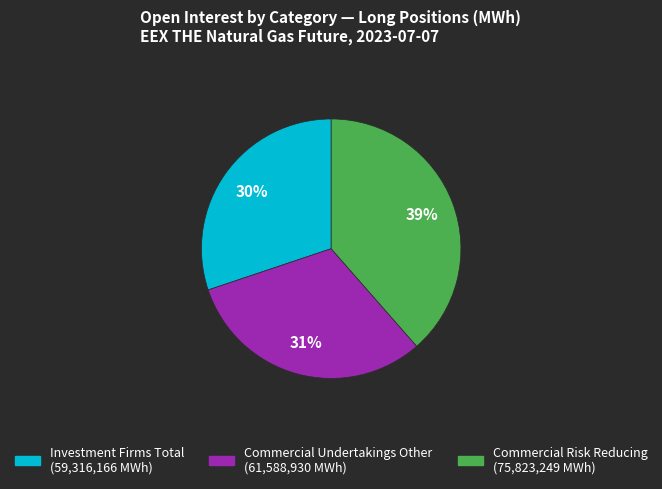

To the nearest percent, what is the average slice percentage?

33%